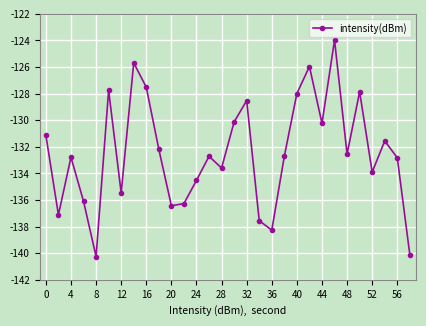

Is this an area chart (filled region under the line)?

No